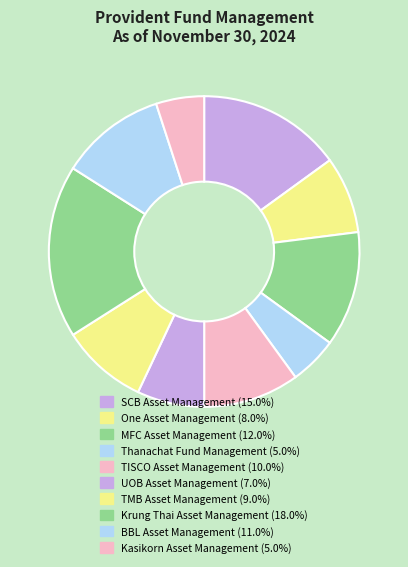

To the nearest percent, what portion does TMB Asset Management represent?

9%